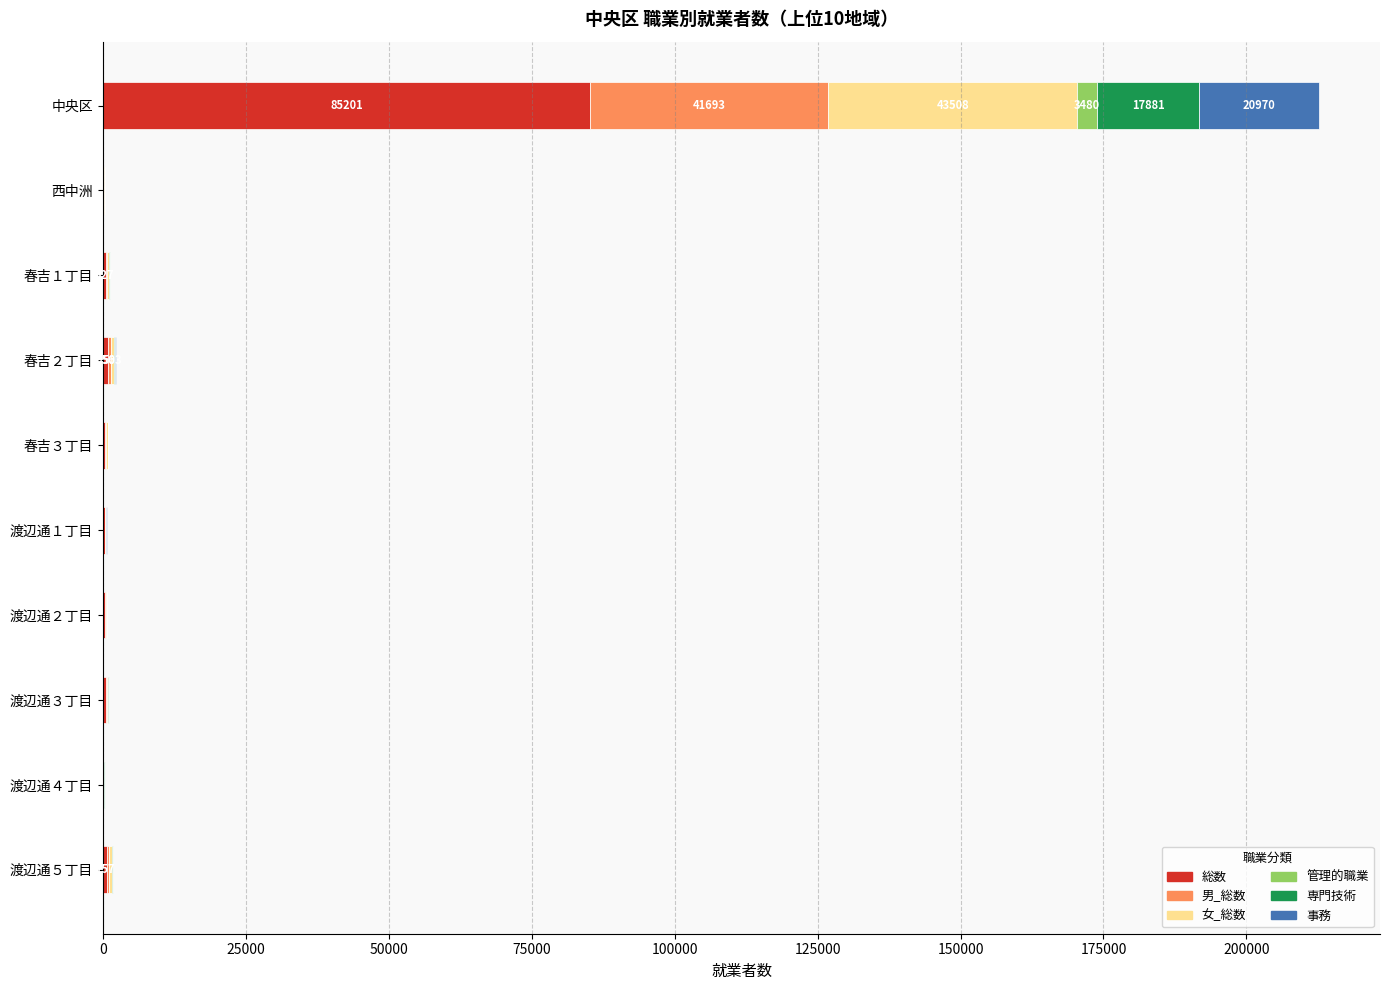

What are all the series names shown in the legend?

総数, 男_総数, 女_総数, 管理的職業, 専門技術, 事務